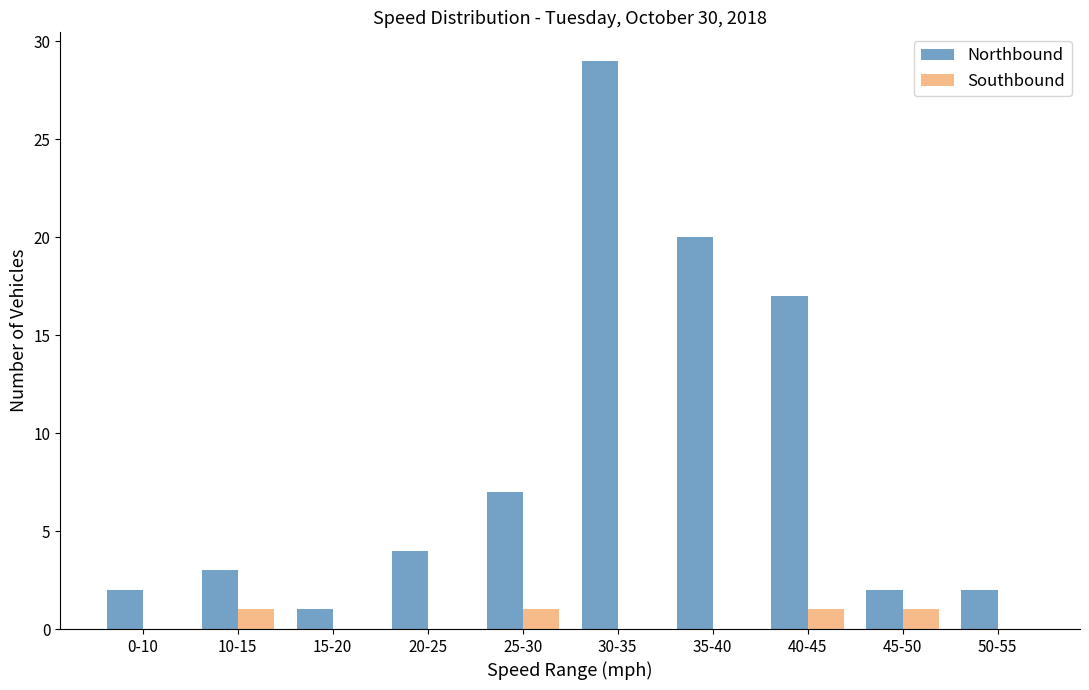

Reading left to right, what are all the values shown in this chart?

Northbound: 0-10=2	10-15=3	15-20=1	20-25=4	25-30=7	30-35=29	35-40=20	40-45=17	45-50=2	50-55=2
Southbound: 0-10=0	10-15=1	15-20=0	20-25=0	25-30=1	30-35=0	35-40=0	40-45=1	45-50=1	50-55=0